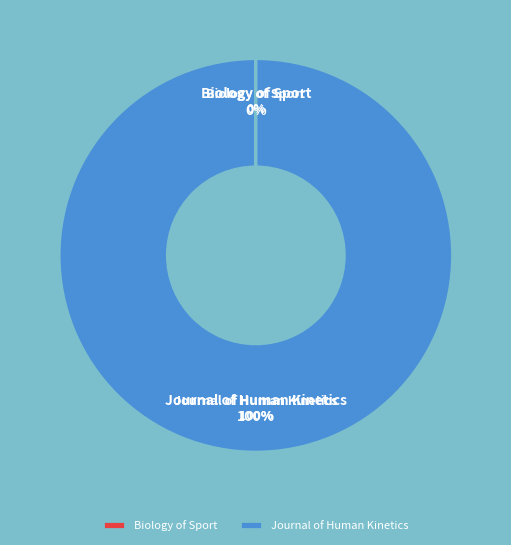

Does Journal of Human Kinetics account for over 50% of the chart?

Yes